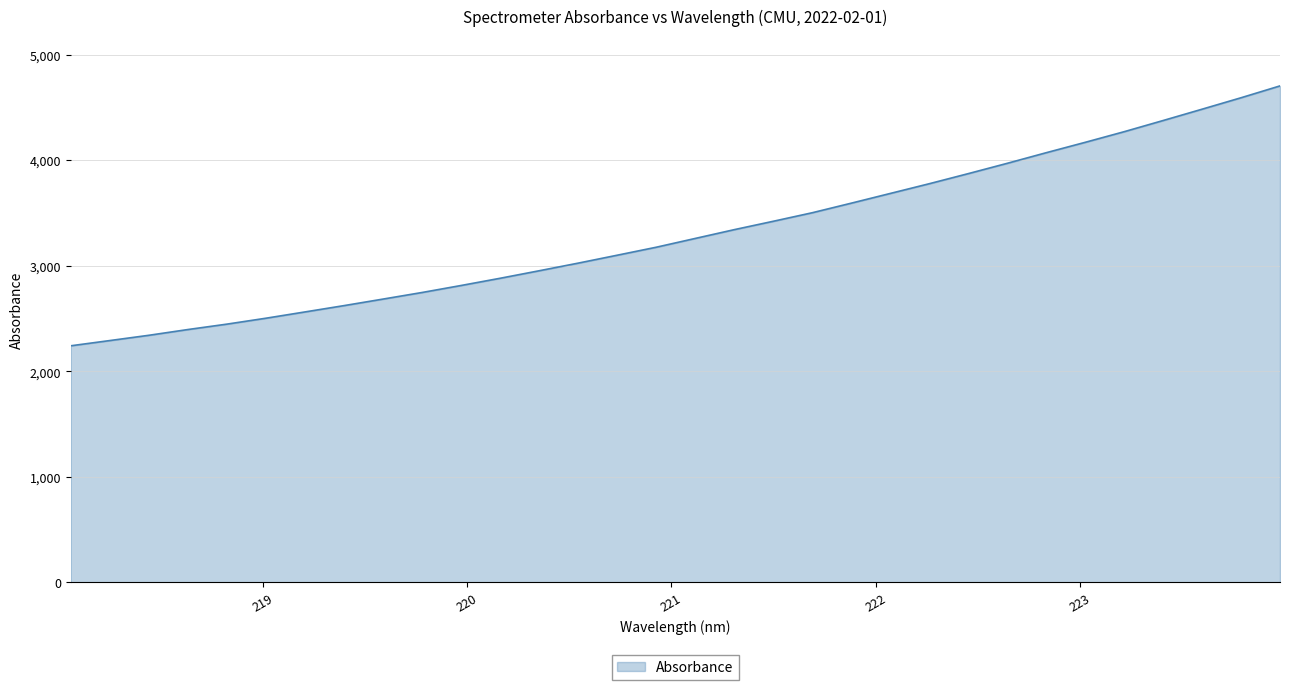

How many values are below 3259?

16